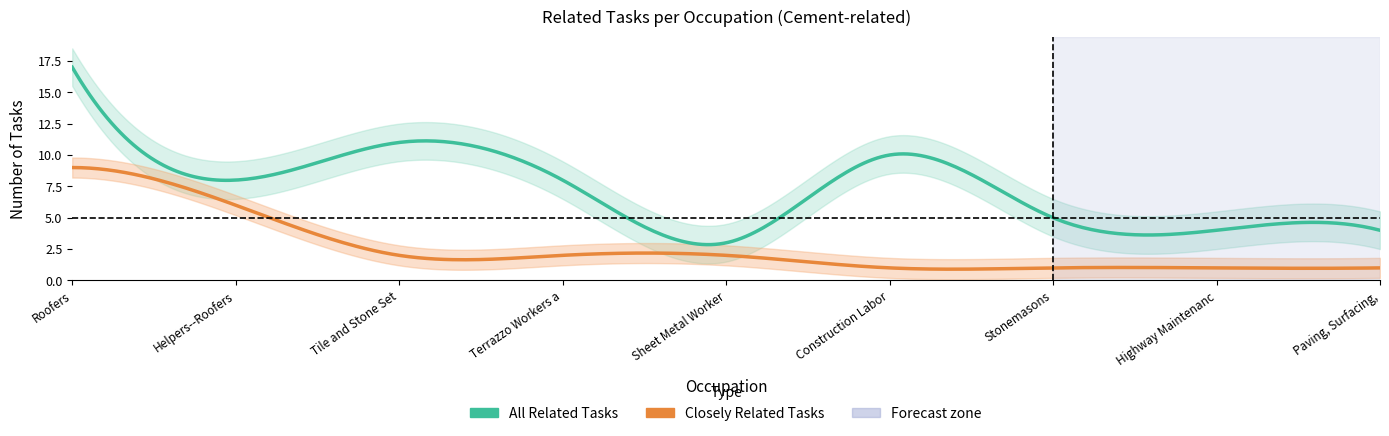

What is the approximate value of closely_related at 6?

1